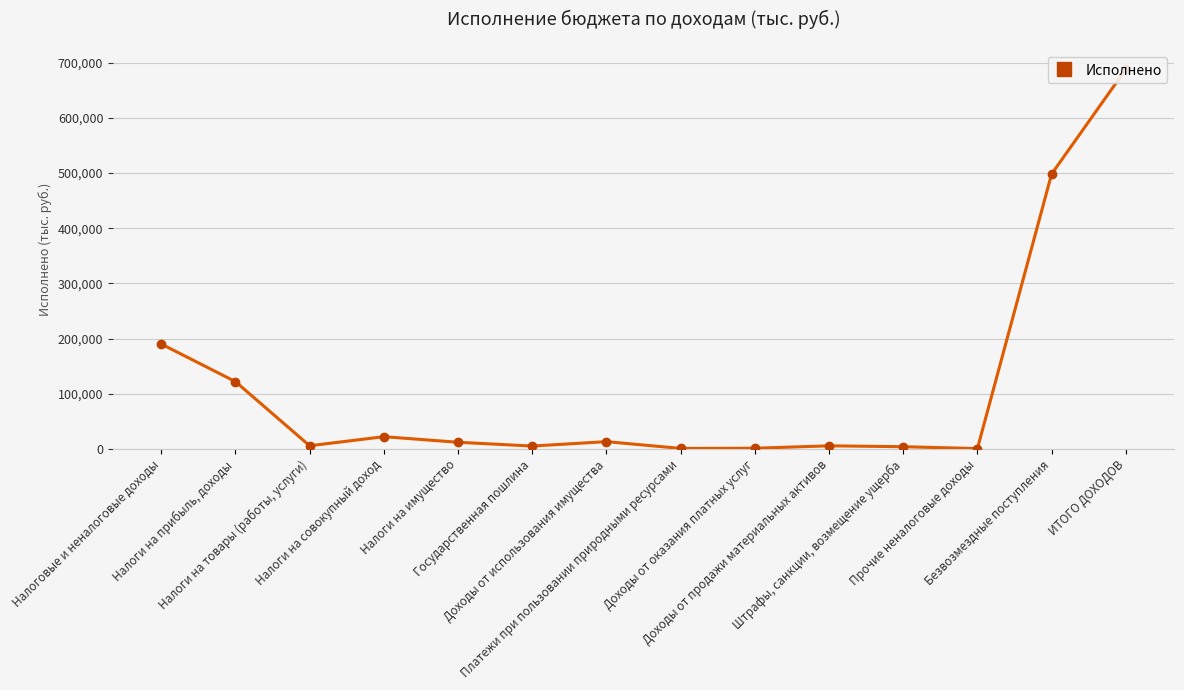

The value at Прочие неналоговые доходы is 582. True or false?

False